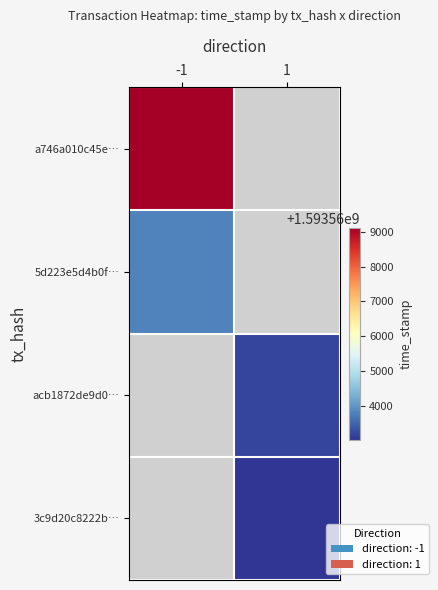

Read the acb1872de9d0… value at 1.

1593563188.0